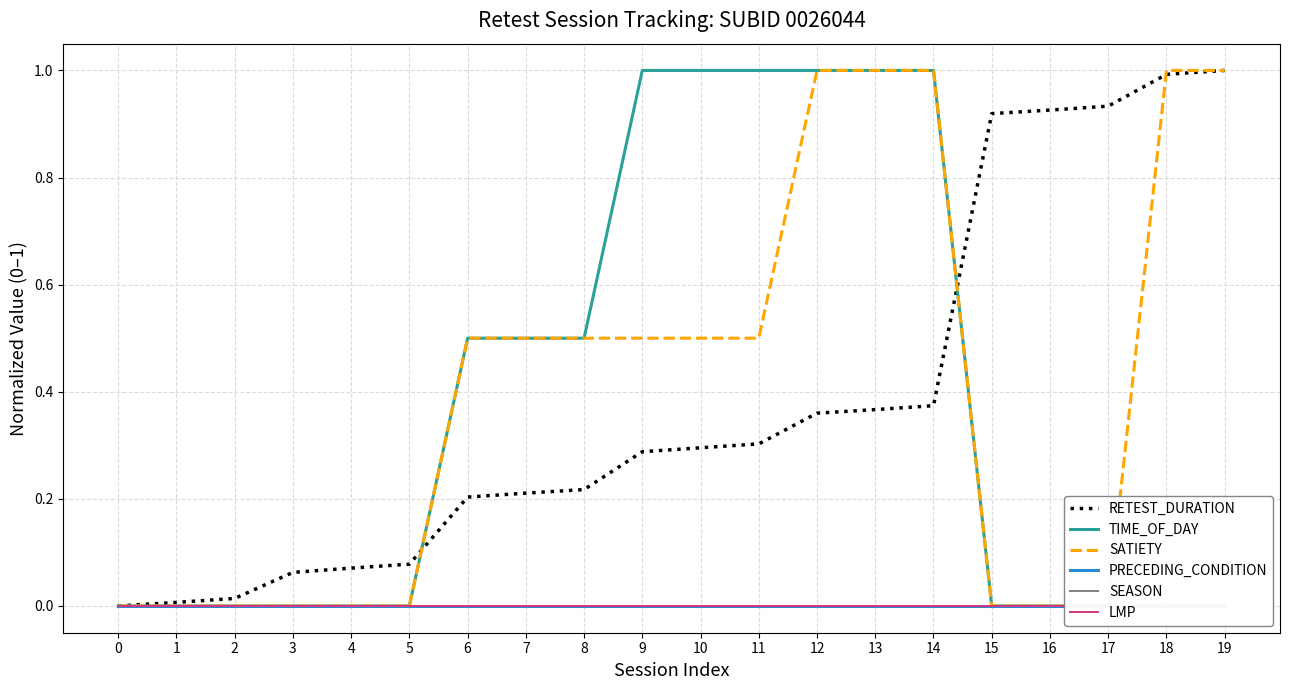

What are all the series names shown in the legend?

RETEST_DURATION, TIME_OF_DAY, SATIETY, PRECEDING_CONDITION, SEASON, LMP